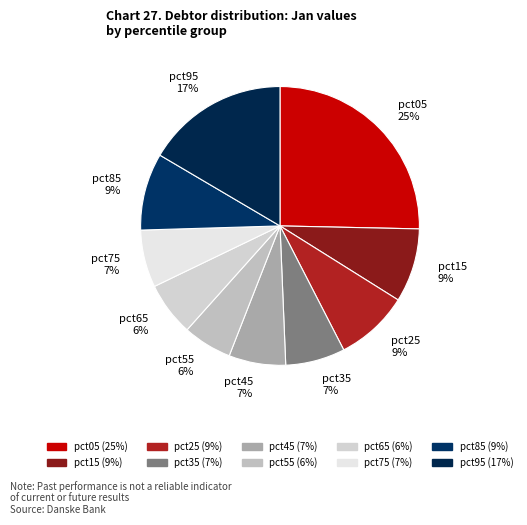

Between pct15 9% and pct45 7%, which is larger?

pct15 9%